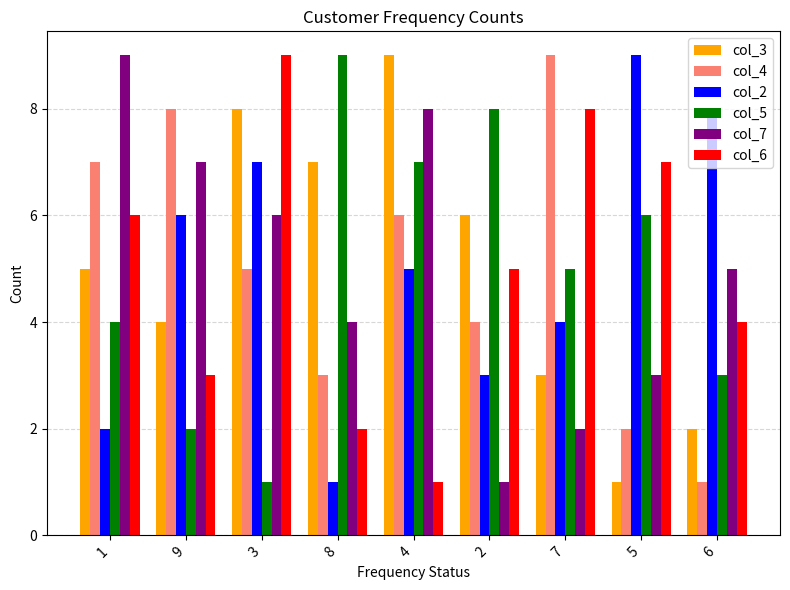

Is it true that col_3 equals 1 at 5?

True